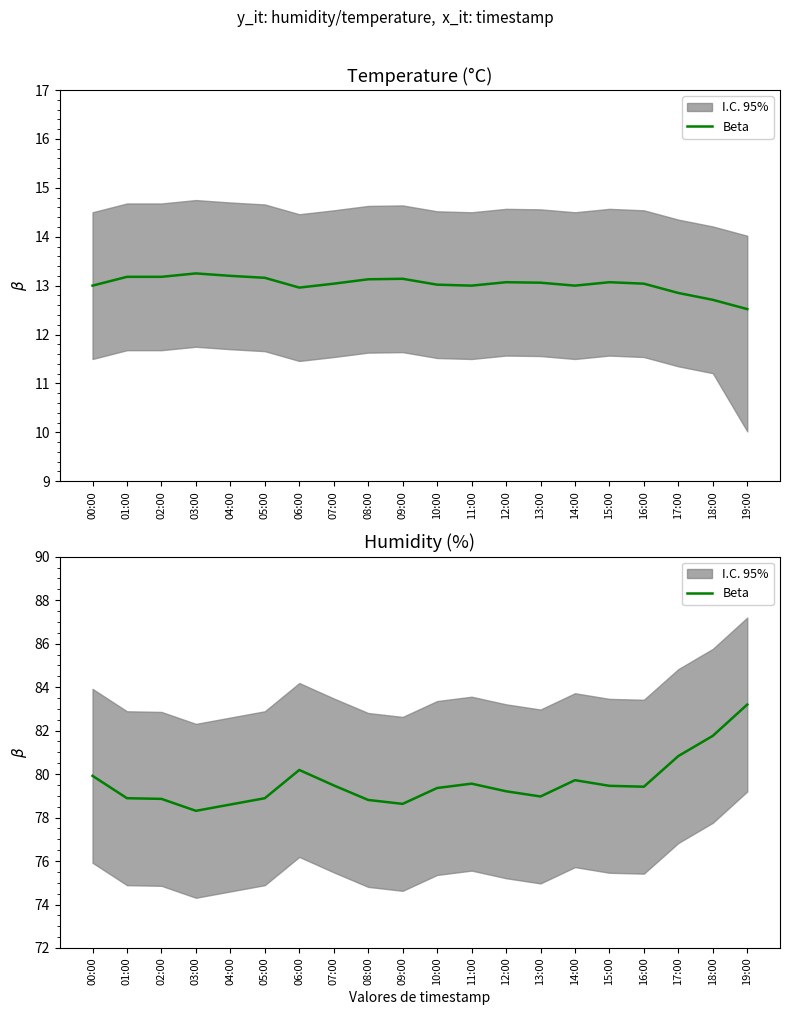

What is the value of the 12th point from the left?

79.6